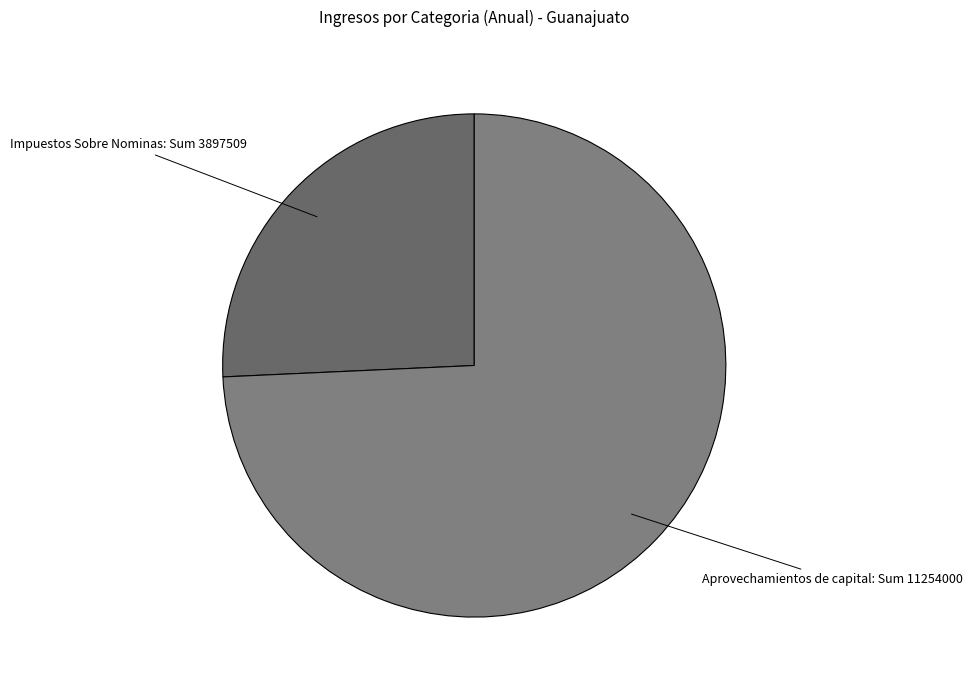

Is it true that Aprovechamientos de capital is 74% of the pie?

True